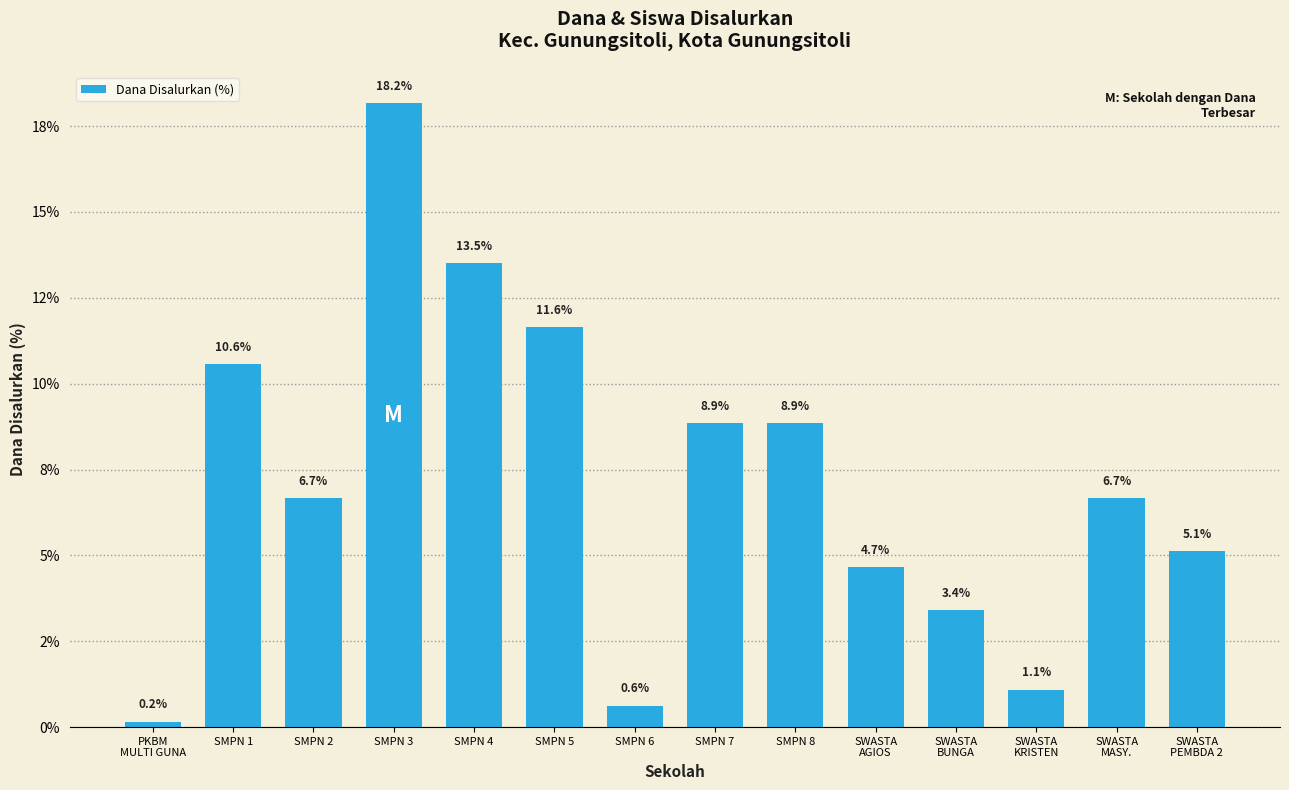

What is the label of the 6th bar from the left?

SMPN 5